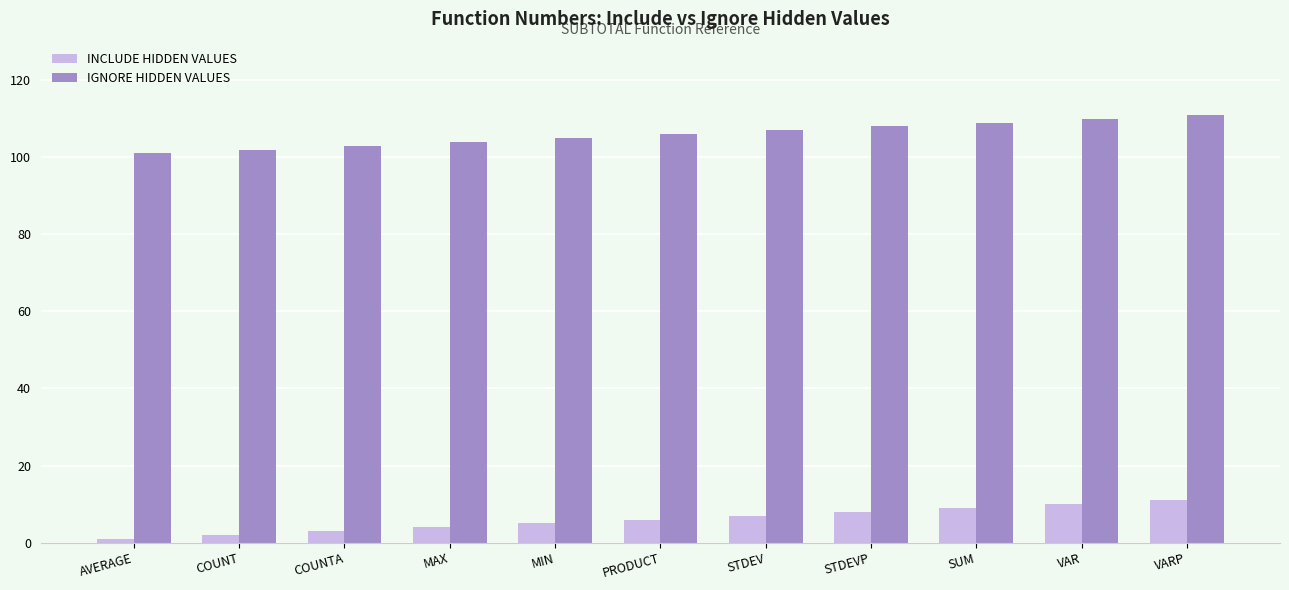

At how many categories does at least one series exceed 69?

11